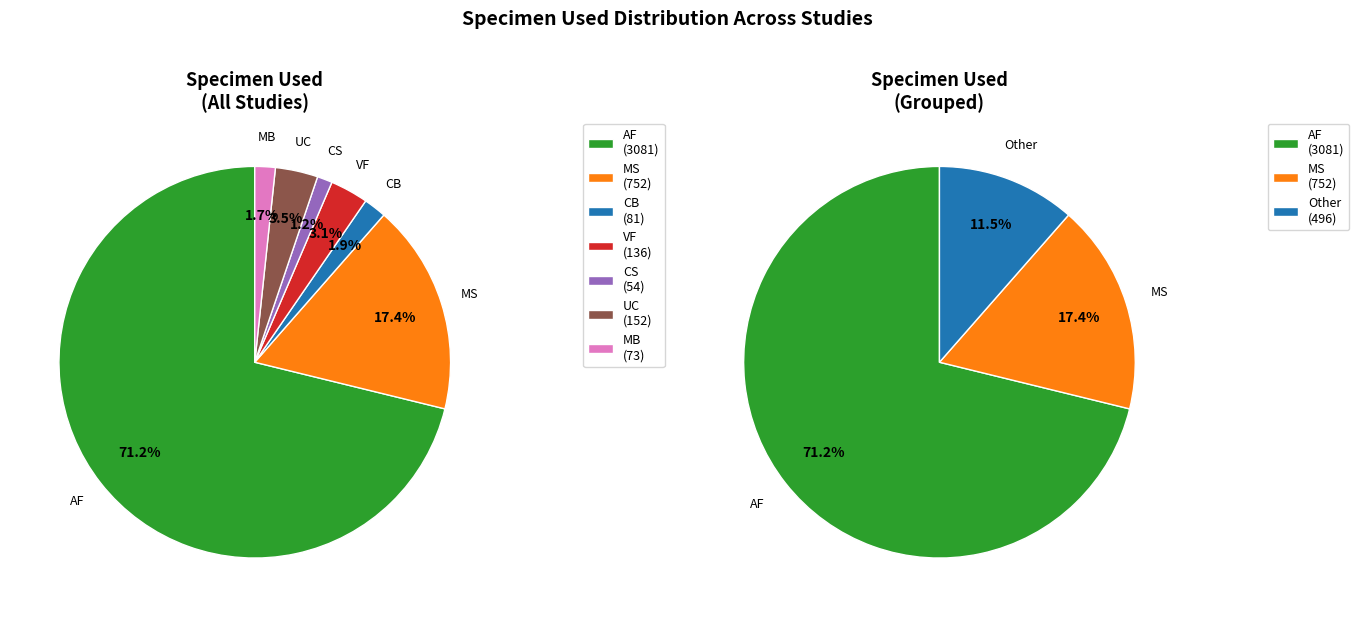

To the nearest percent, what is the difference between the CB and VF slice percentages?

1%